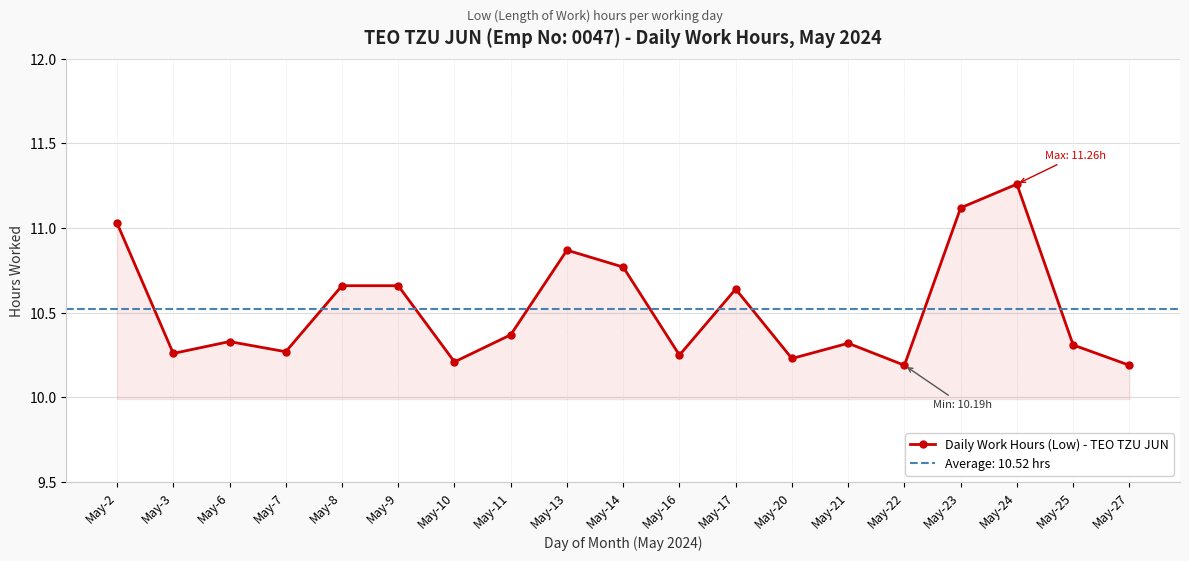

At which category does the data reach its first local valley?

May-3